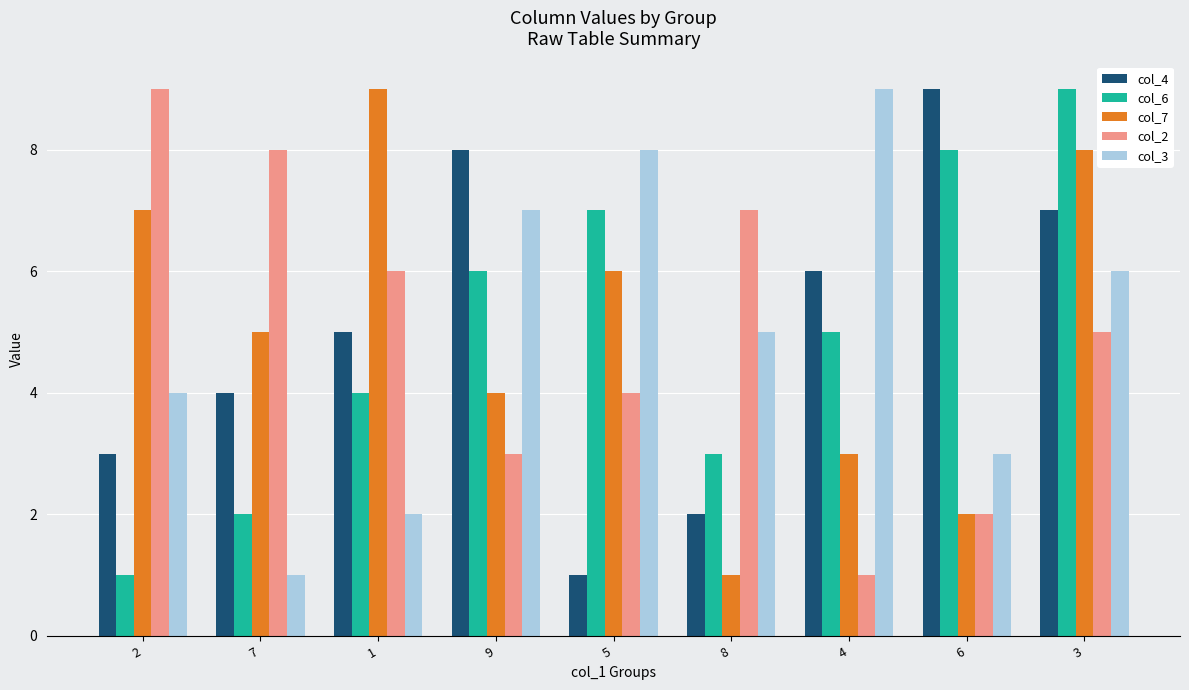

What is the spread (max minus min) of values at 9?

5